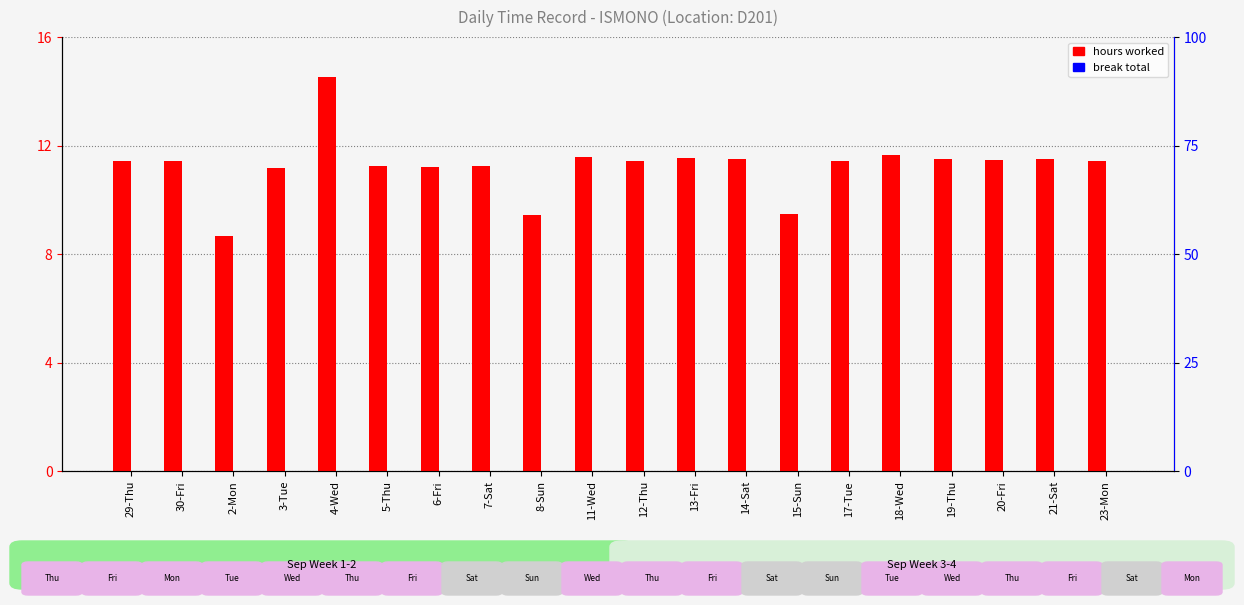

At which label does hours worked reach its peak?

4-Wed